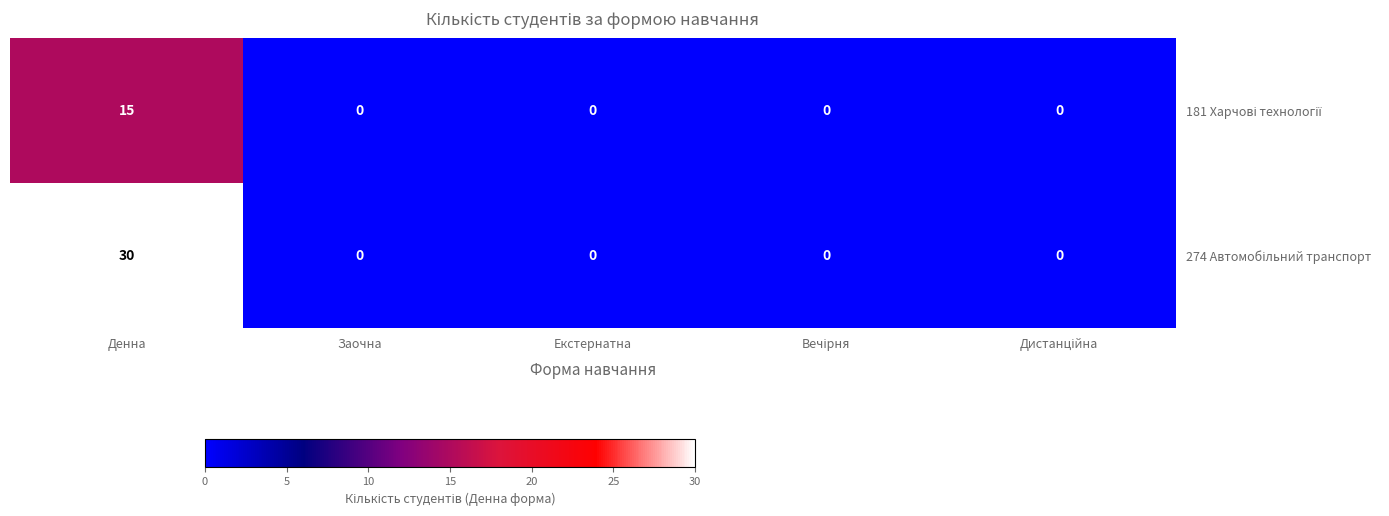

At which category is the sum across all series the highest?

Денна